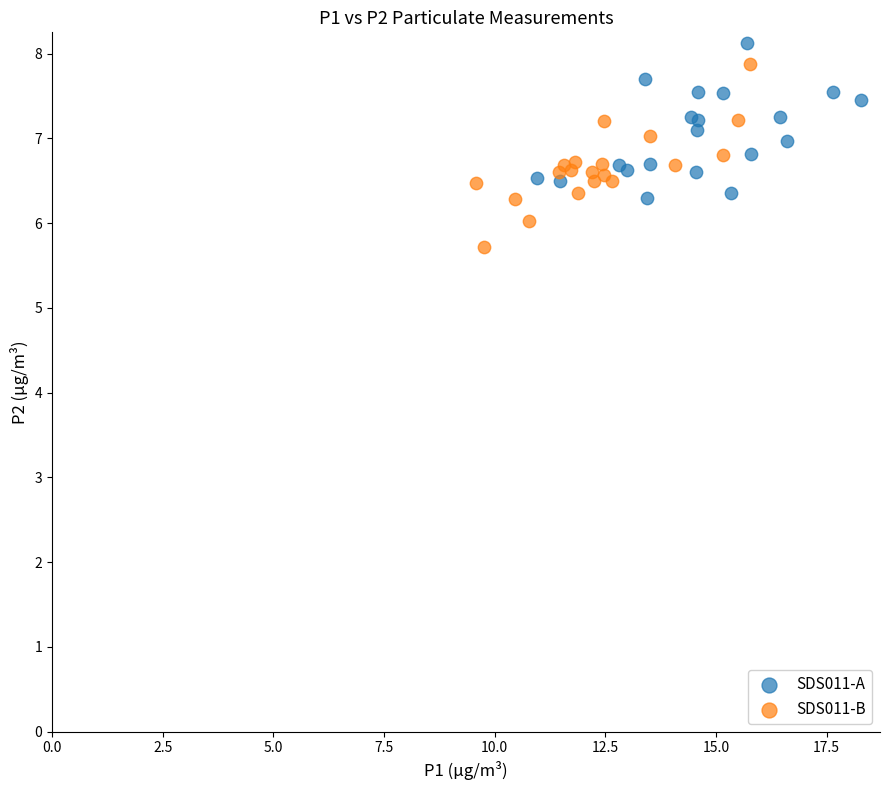

What are all the series names shown in the legend?

SDS011-A, SDS011-B